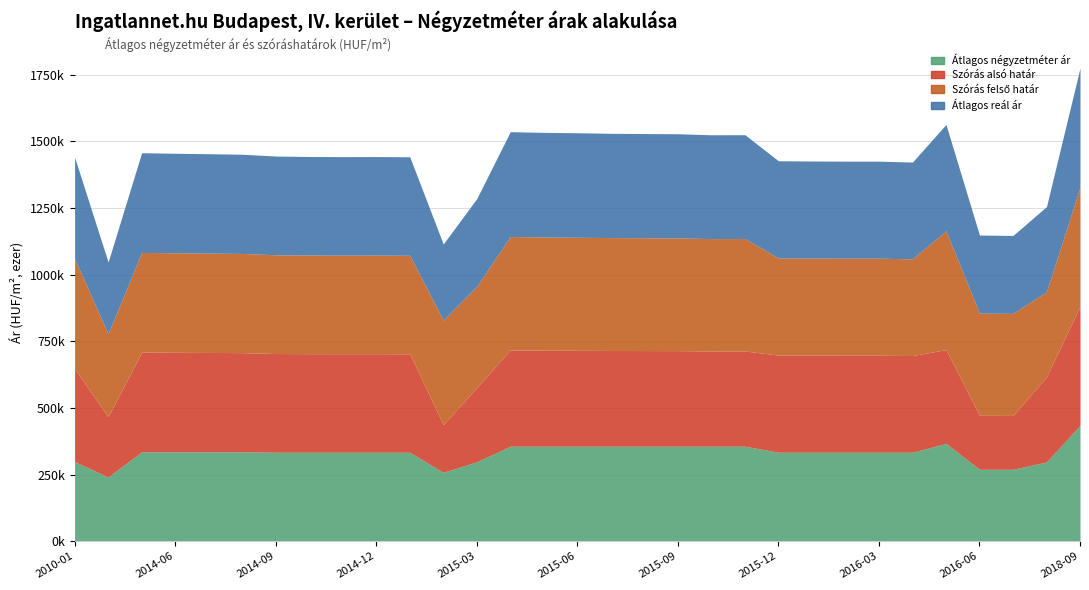

Does the chart have visible grid lines?

Yes